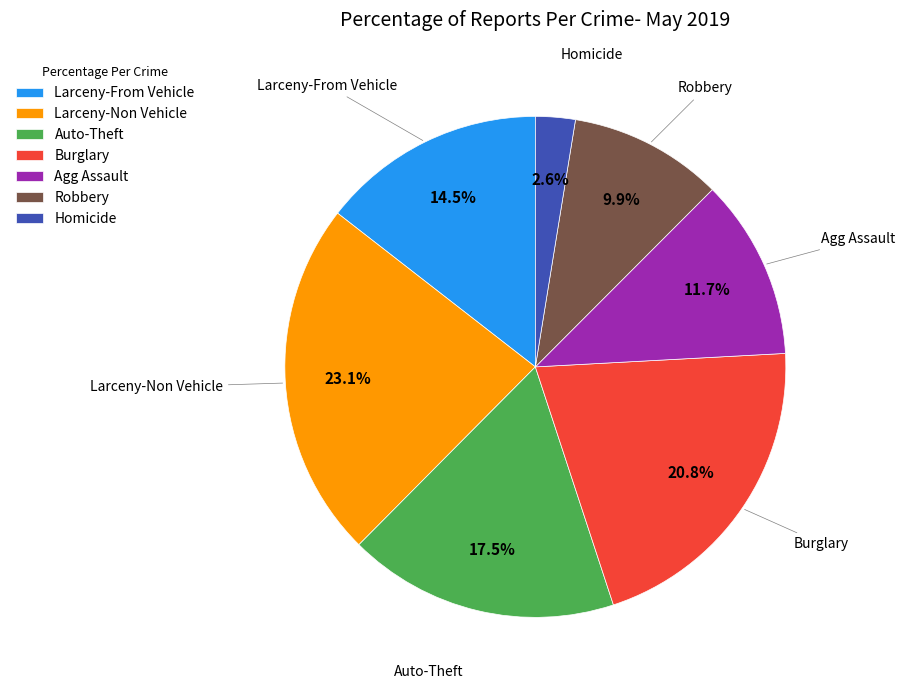

What is the total percentage of Auto-Theft and Larceny-Non Vehicle?

40.6%